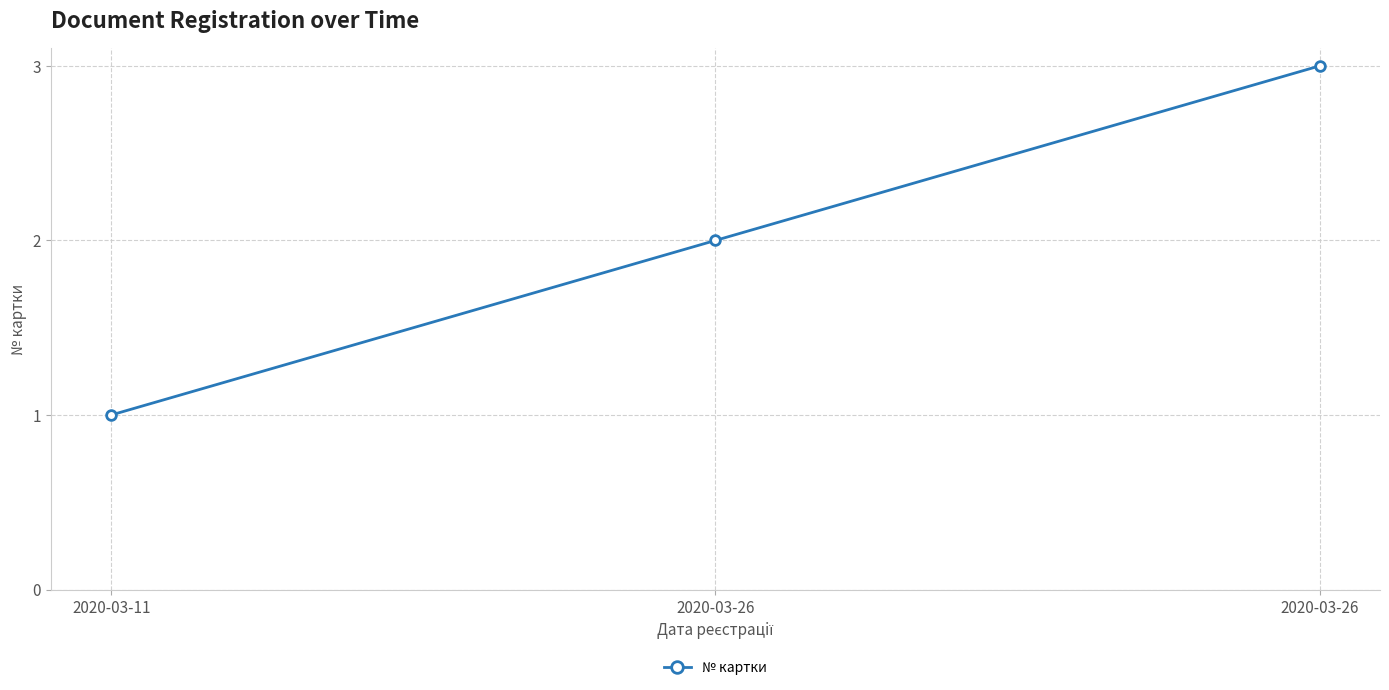

True or false: the data shows 5 at 2020-03-26.

False